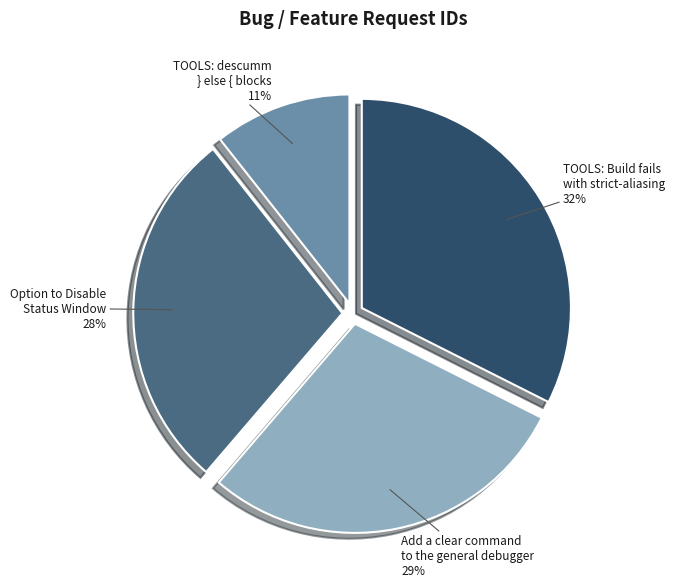

Is it true that TOOLS: Build fails with strict-aliasing is 32% of the pie?

True